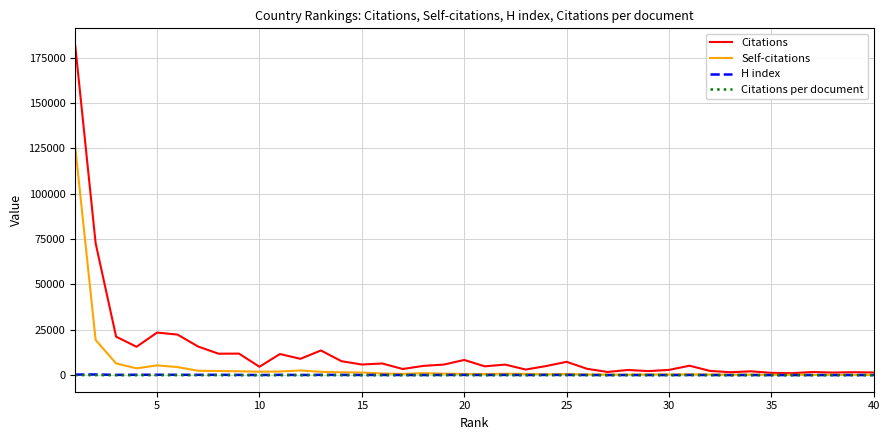

How many values in the Self-citations series are below 746?

20